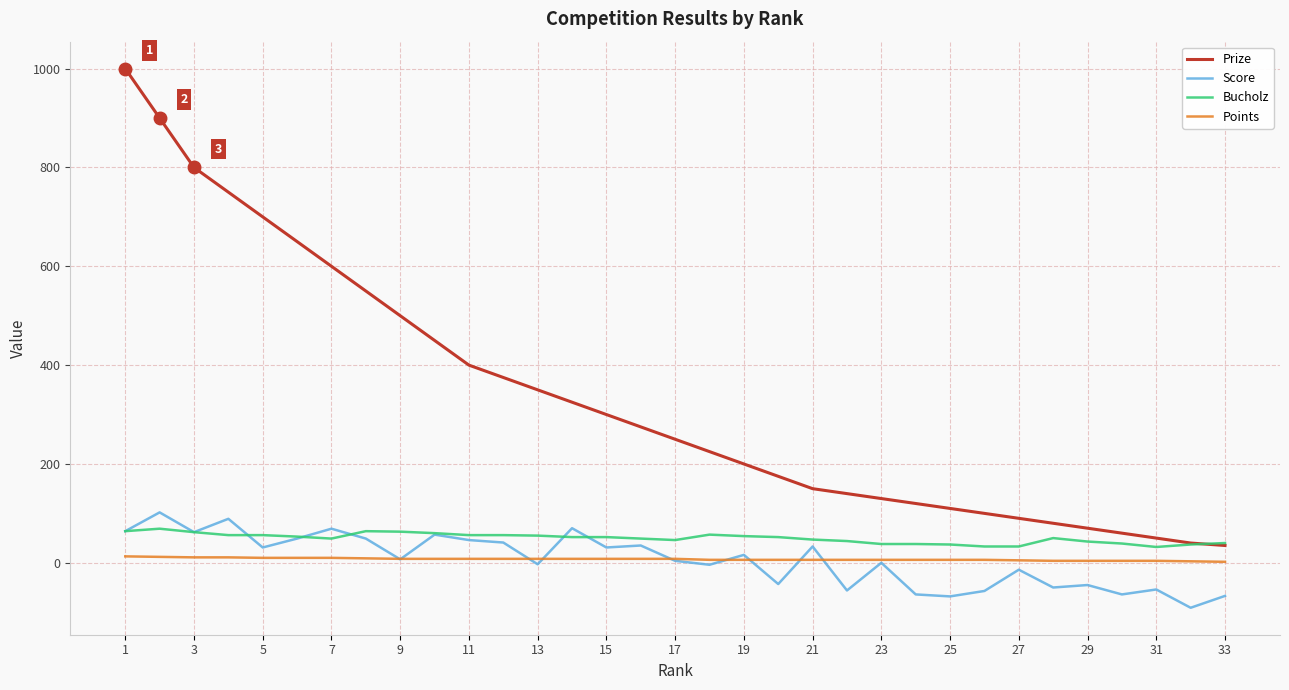

At how many categories does at least one series exceed 760?

3